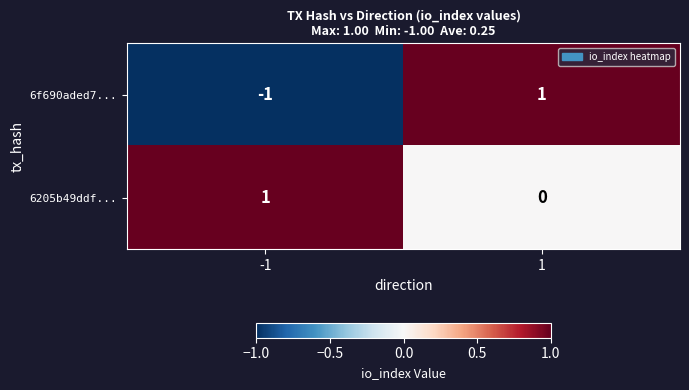

Count the number of categories in the chart.

2